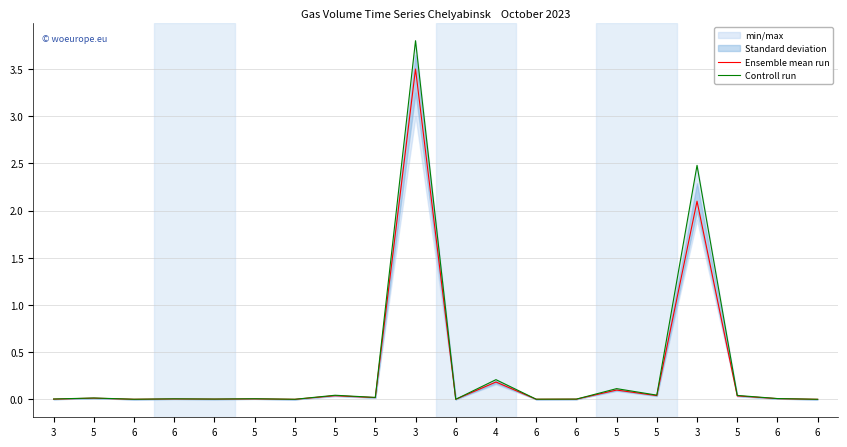

Reading left to right, extract all data points from this chart.

Ensemble mean run: 0.0	0.0	0.0	0.0	0.0	0.0	0.0	0.0	0.0	3.5	0.0	0.2	0.0	0.0	0.1	0.0	2.1	0.0	0.0	0.0
Controll run: 0.0	0.0	0.0	0.0	0.0	0.0	0.0	0.0	0.0	3.8	0.0	0.2	0.0	0.0	0.1	0.0	2.5	0.0	0.0	0.0